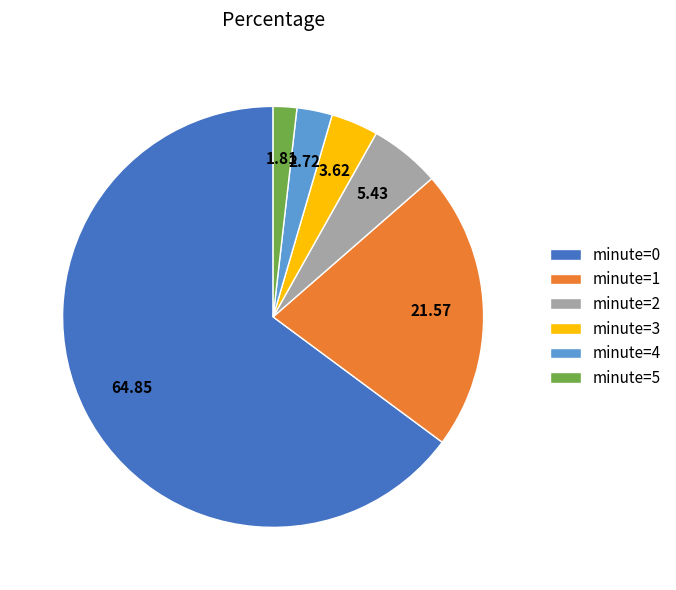

Rank the categories by value from lowest to highest.

minute=5, minute=4, minute=3, minute=2, minute=1, minute=0